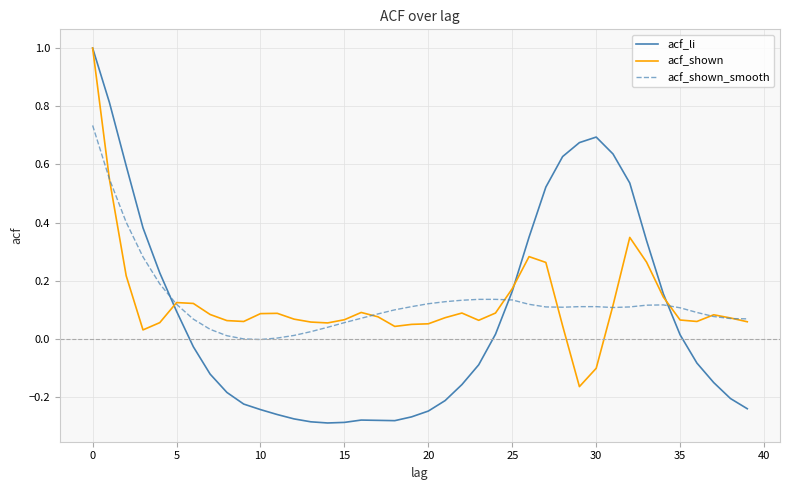

What is the greatest value displayed?

1.0